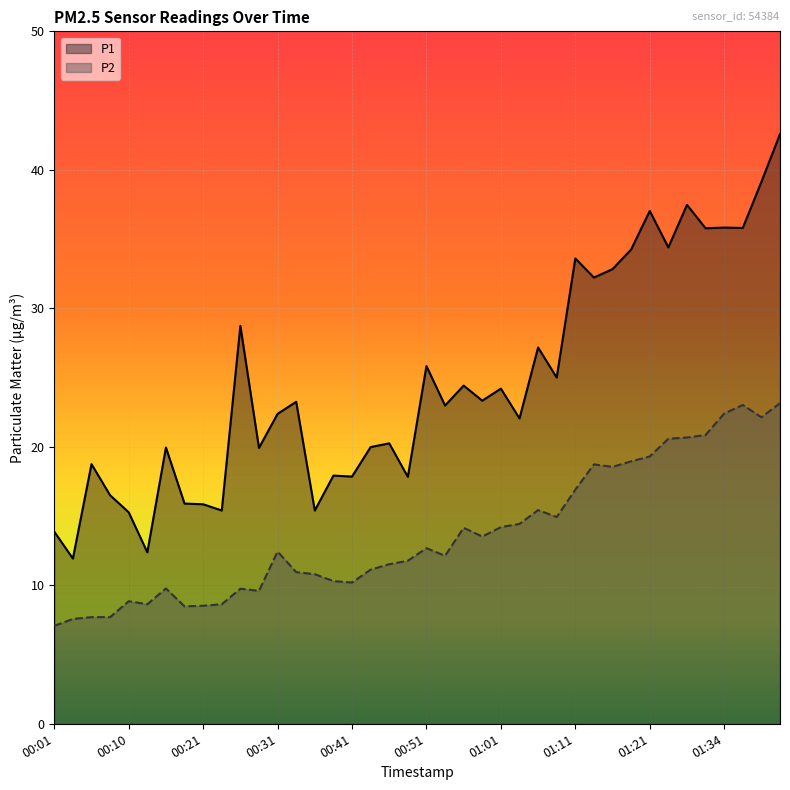

What is the sum of the P2 values at 11 and 18?

21.1